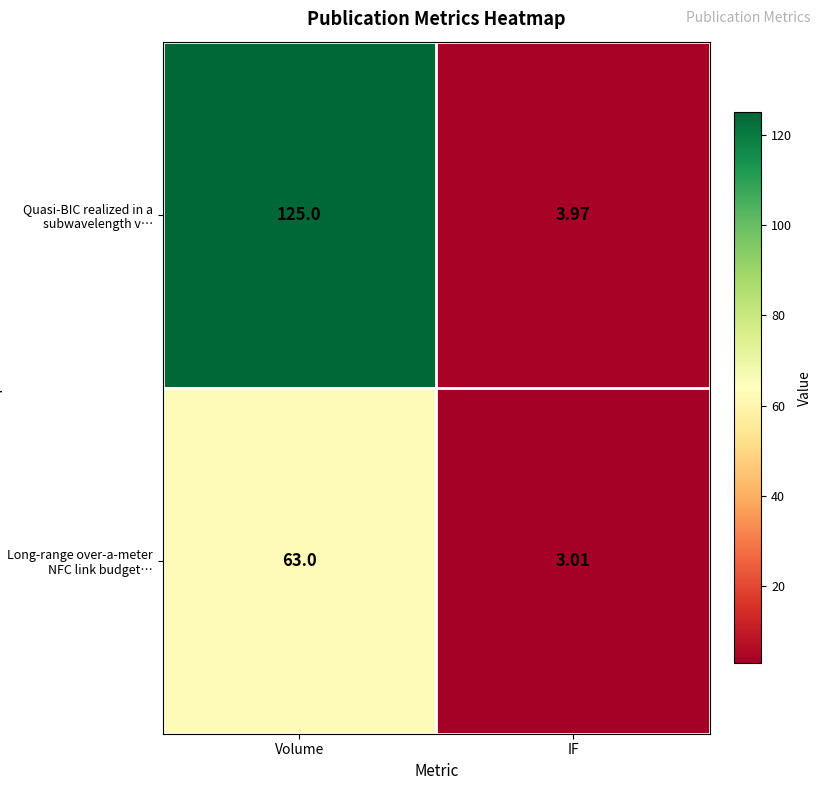

Which category has the lowest value across all series?

IF